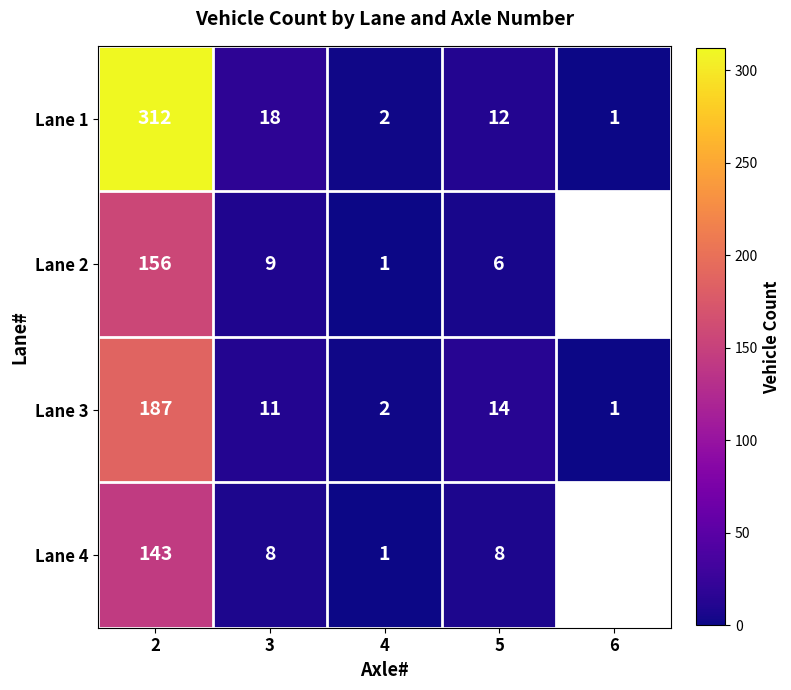

What is the difference between the Lane 2 values at 3 and 4?

8